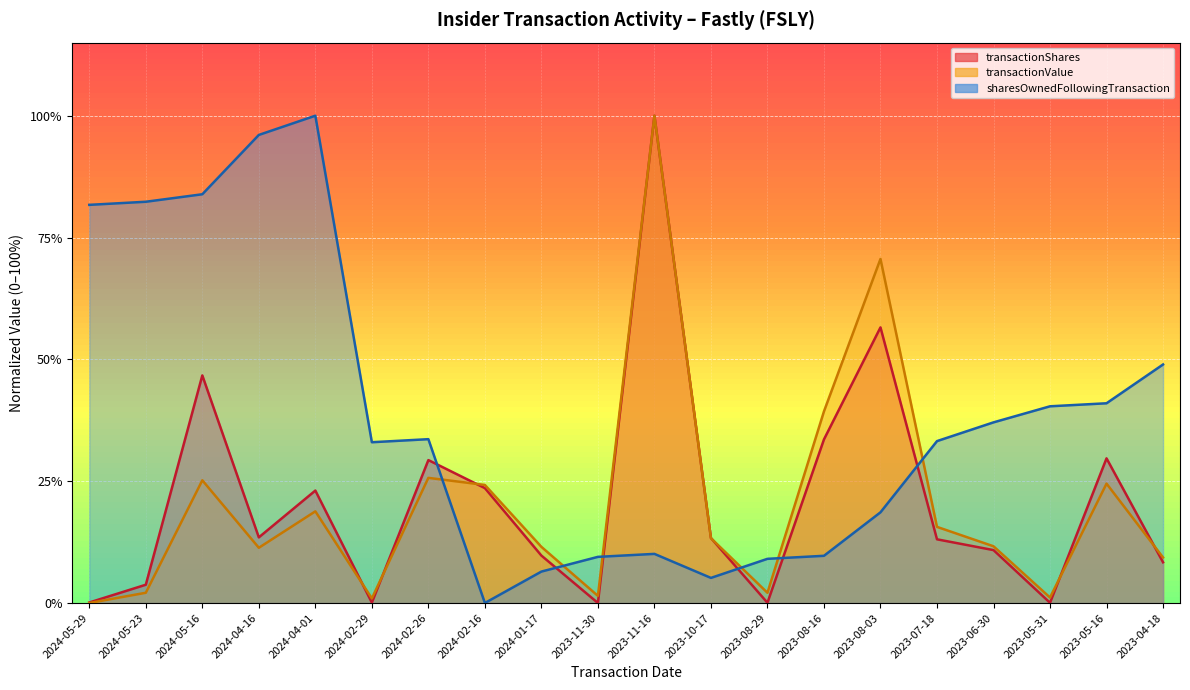

Reading left to right, extract all data points from this chart.

transactionShares: 0.0	0.0	0.5	0.1	0.2	0.0	0.3	0.2	0.1	0.0	1.0	0.1	0.0	0.3	0.6	0.1	0.1	0.0	0.3	0.1
transactionValue: 0.0	0.0	0.3	0.1	0.2	0.0	0.3	0.2	0.1	0.0	1.0	0.1	0.0	0.4	0.7	0.2	0.1	0.0	0.2	0.1
sharesOwnedFollowingTransaction: 0.8	0.8	0.8	1.0	1.0	0.3	0.3	0.0	0.1	0.1	0.1	0.1	0.1	0.1	0.2	0.3	0.4	0.4	0.4	0.5